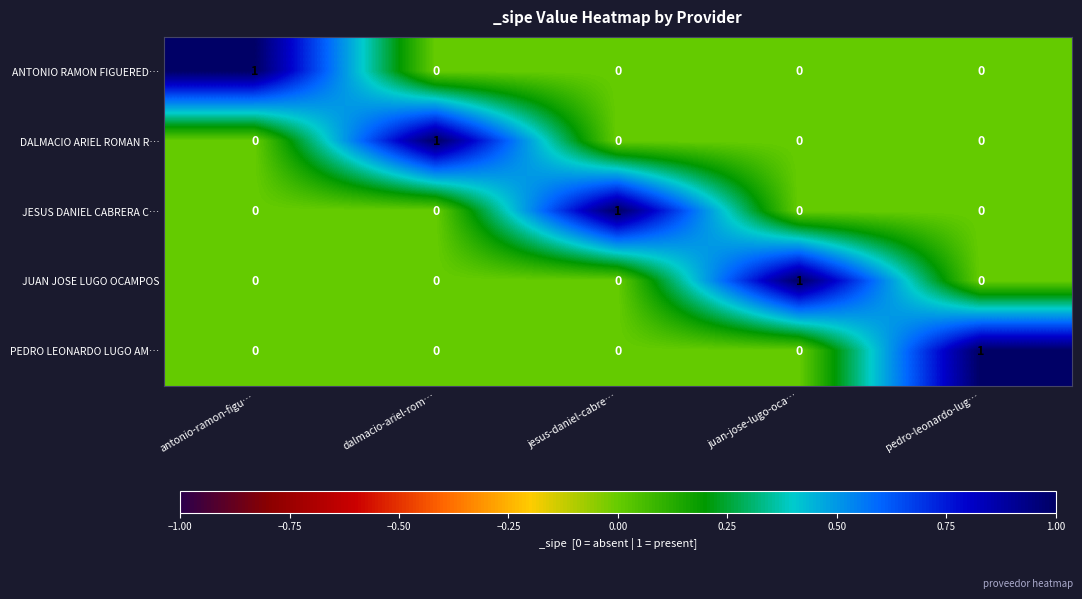

The PEDRO LEONARDO LUGO AM… series shows 0 at dalmacio-ariel-rom…. True or false?

True